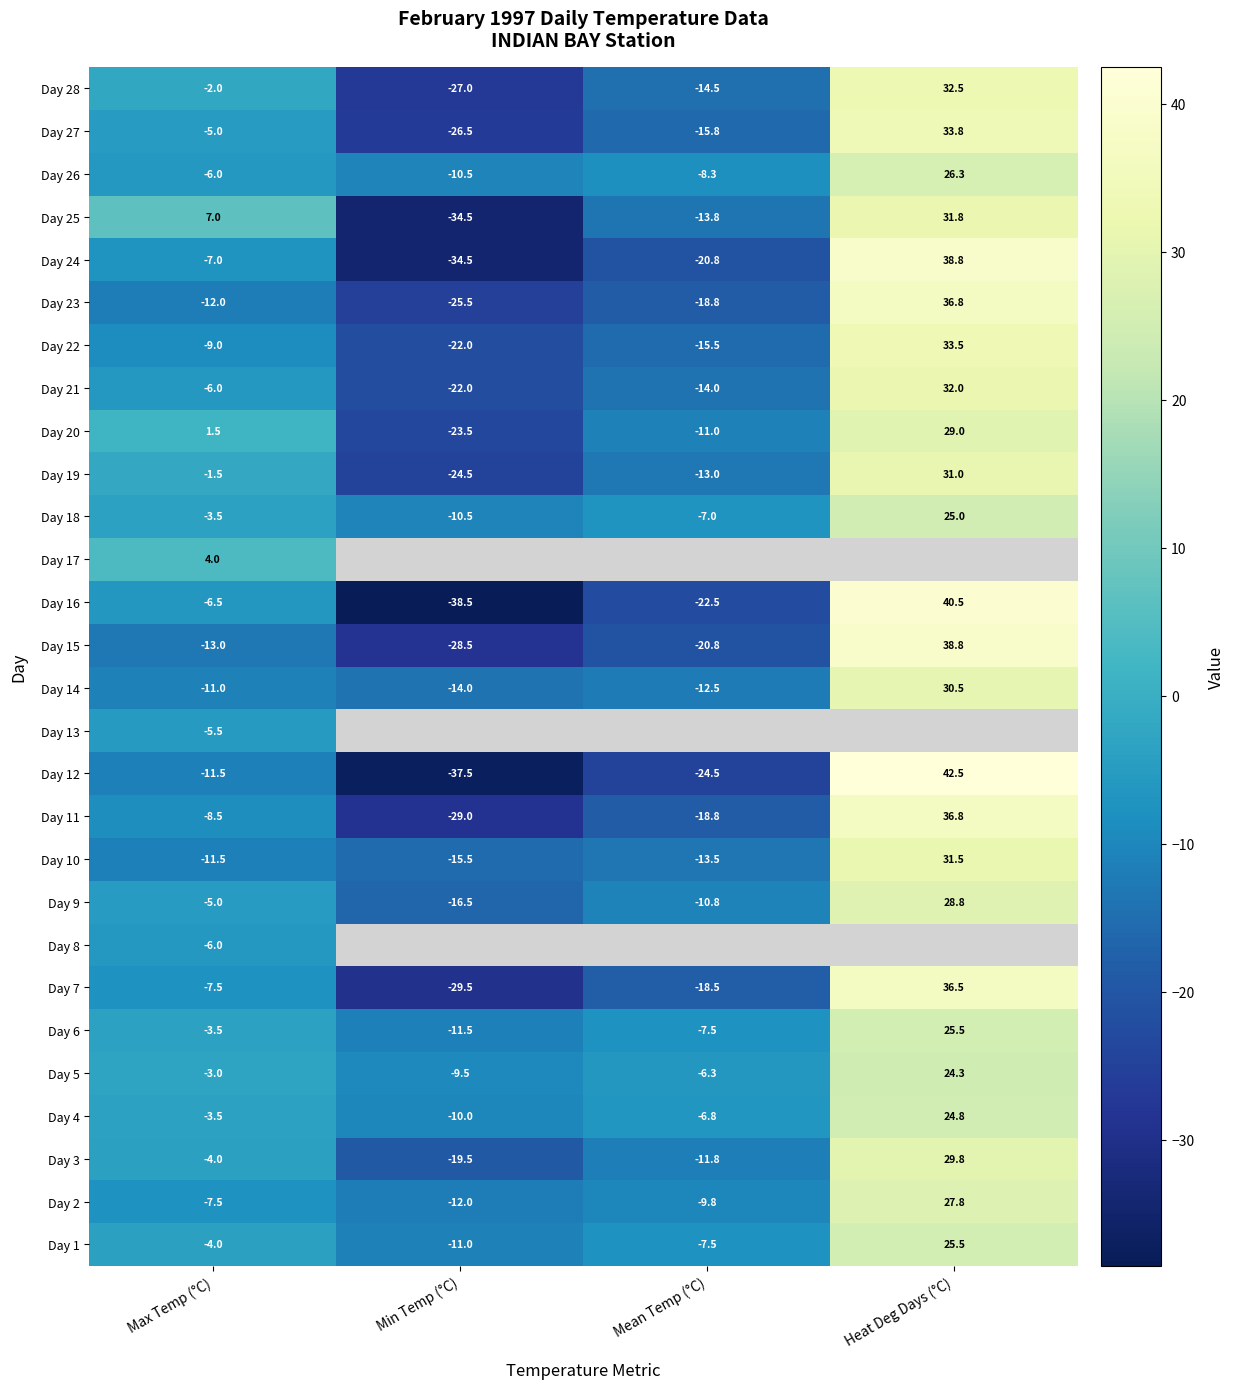

How many values in Day 15 are below zero?

3